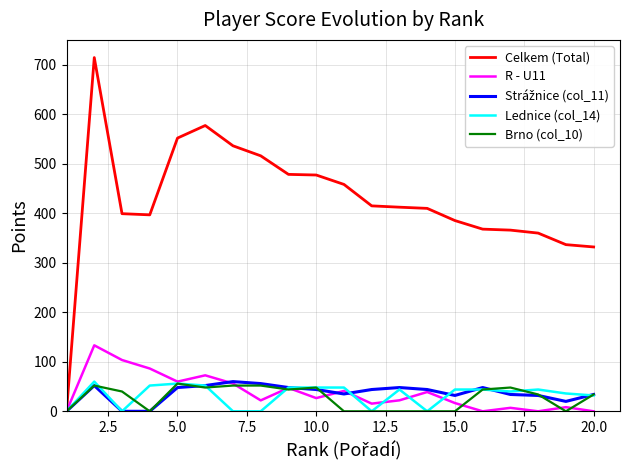

What is the greatest value displayed?

714.6